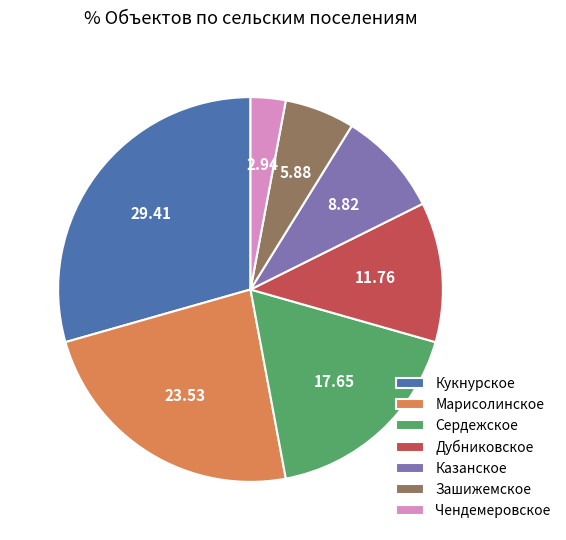

How many slices are in this pie chart?

7